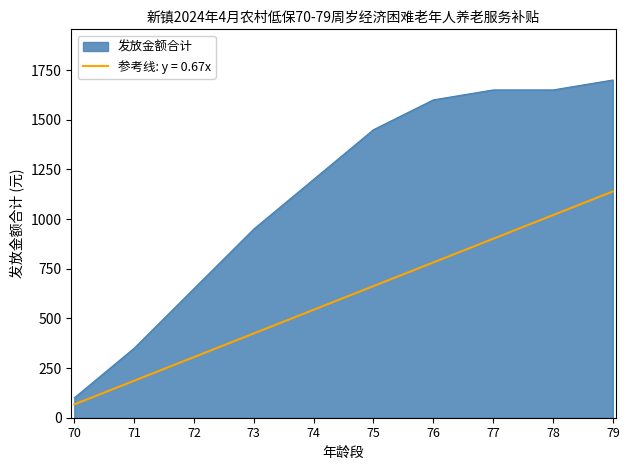

Is it true that 参考线: y = 0.67x equals 594.5 at 73?

False